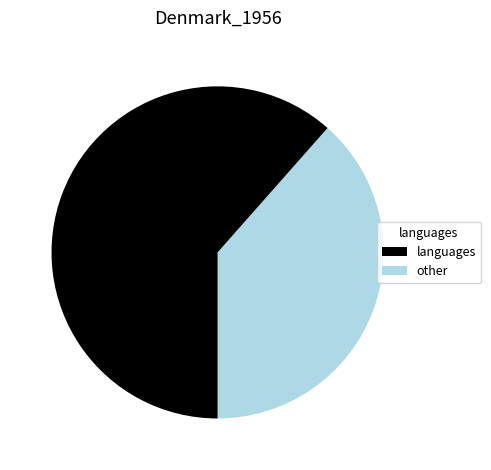

Is there a majority slice in this chart?

Yes